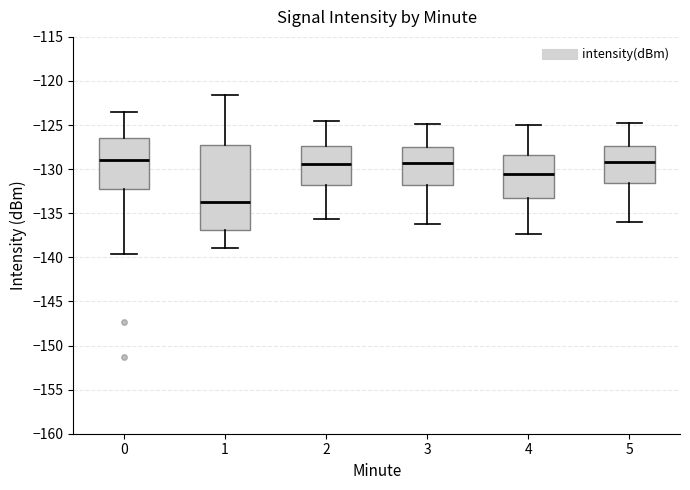

Comparing the boxes themselves (not the whiskers), which one is the tallest?

1